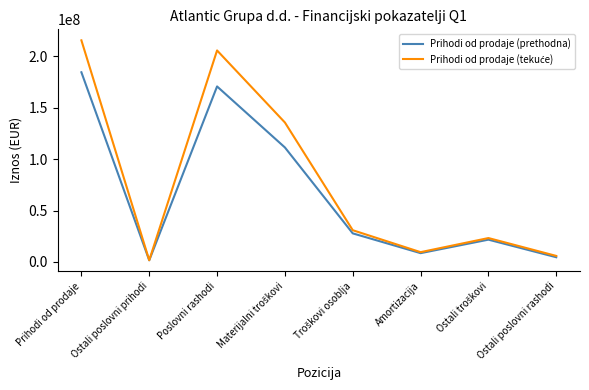

At which category is the sum across all series the highest?

Prihodi od prodaje